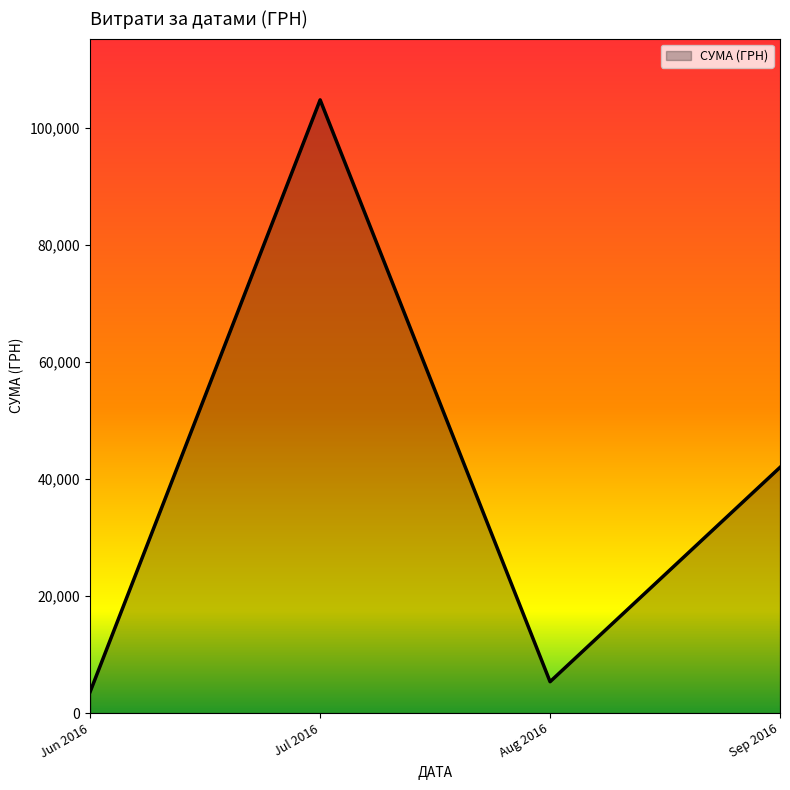

What value does the data have at Jun 2016?

3665.0